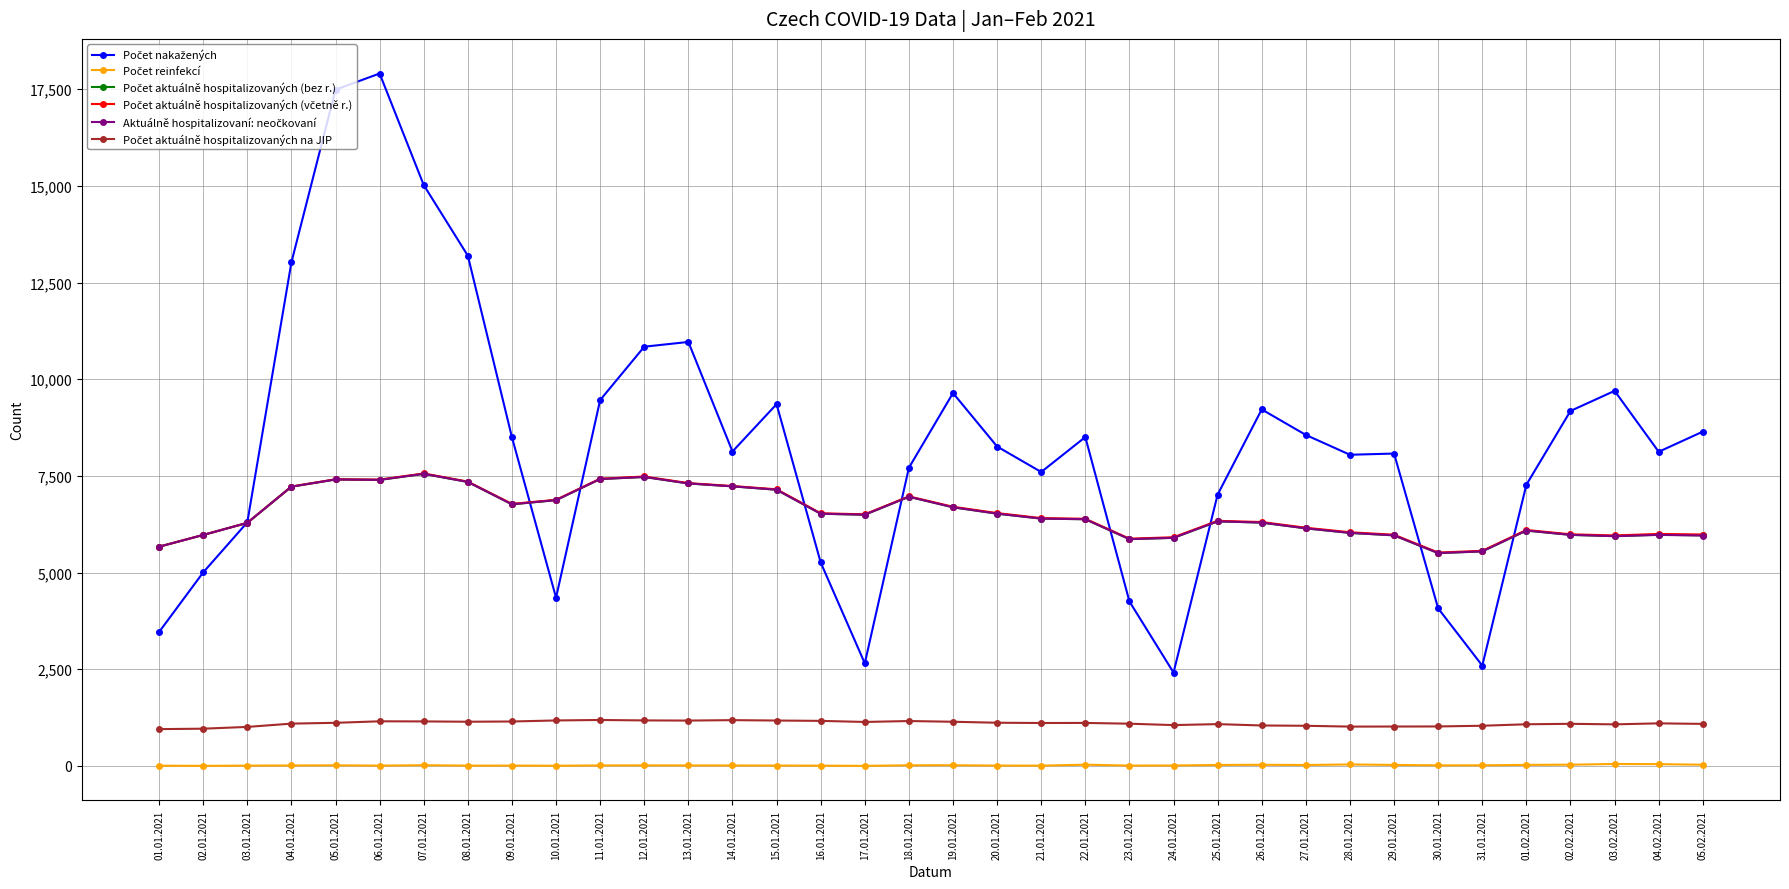

Which label corresponds to the largest value in the chart?

06.01.2021